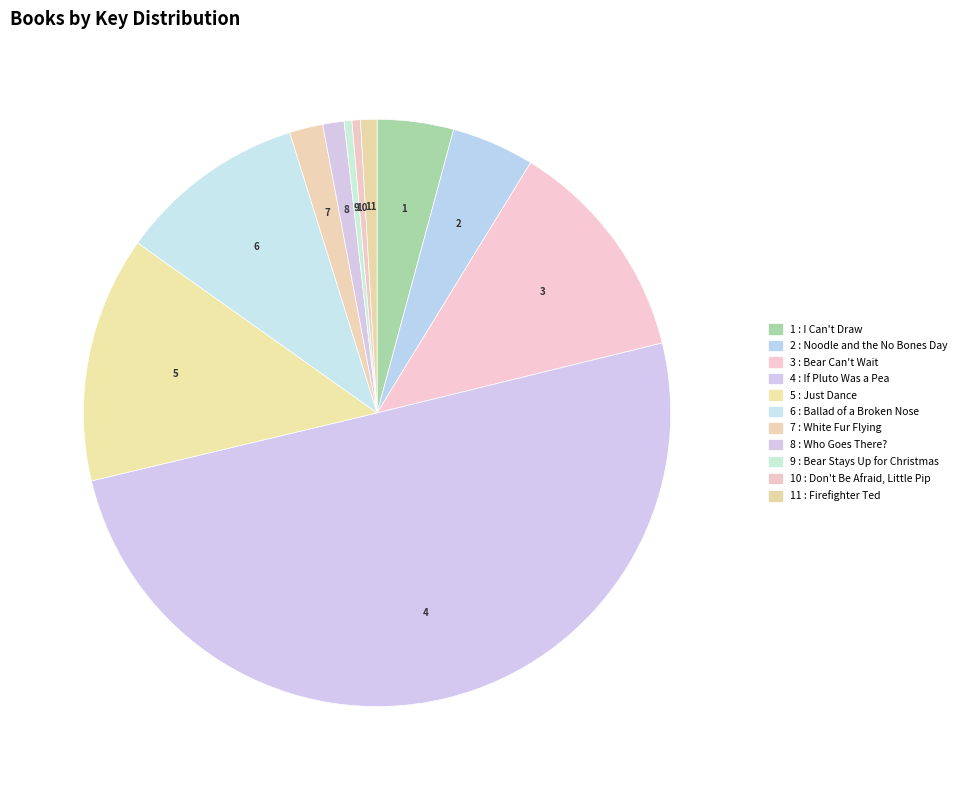

How many slices are in this pie chart?

11